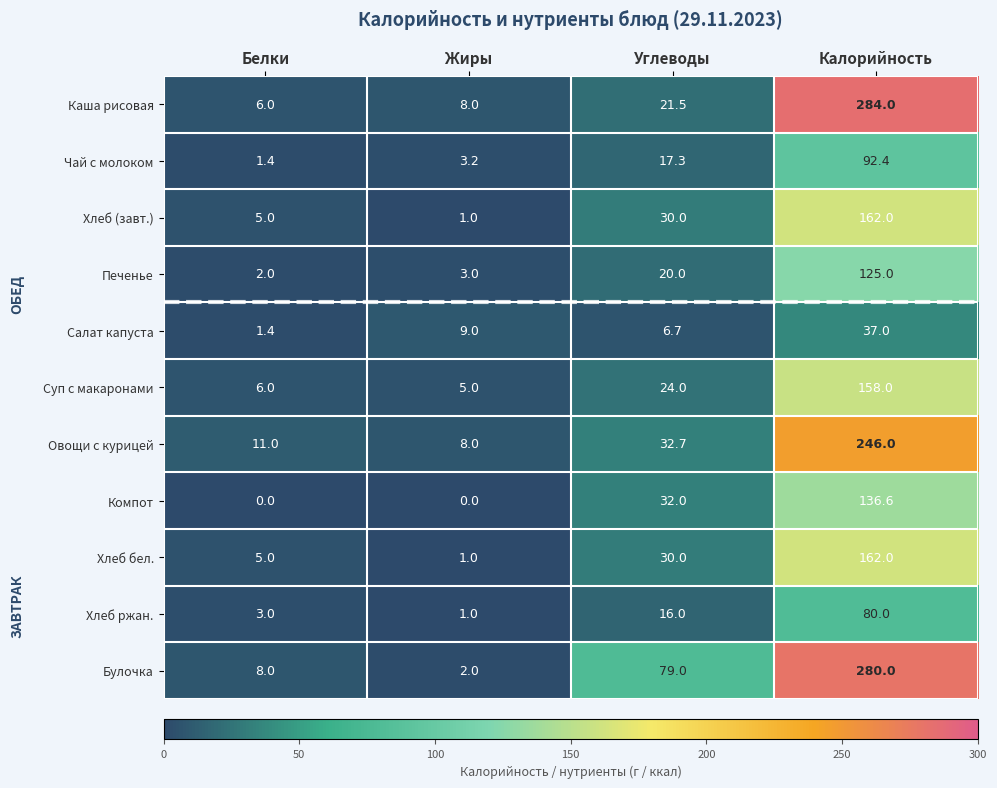

List the labels in order of Печенье value, largest first.

Калорийность, Углеводы, Жиры, Белки